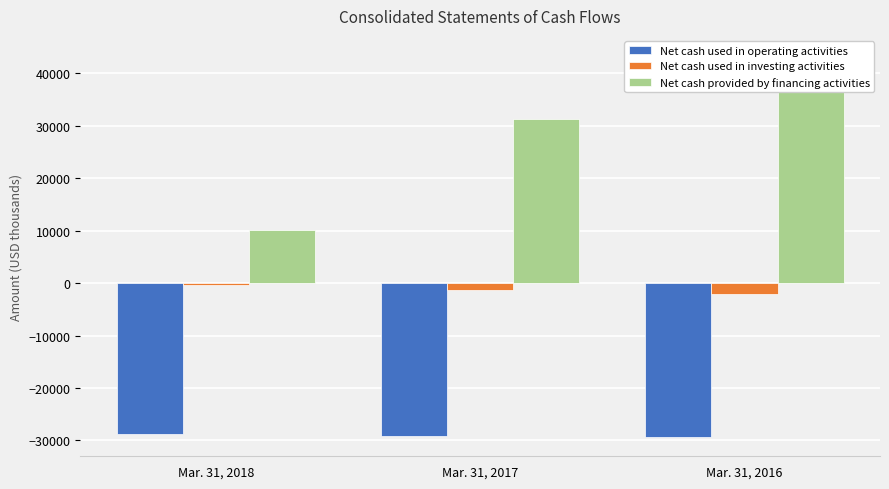

Which category has the highest value in the Net cash provided by financing activities series?

Mar. 31, 2016